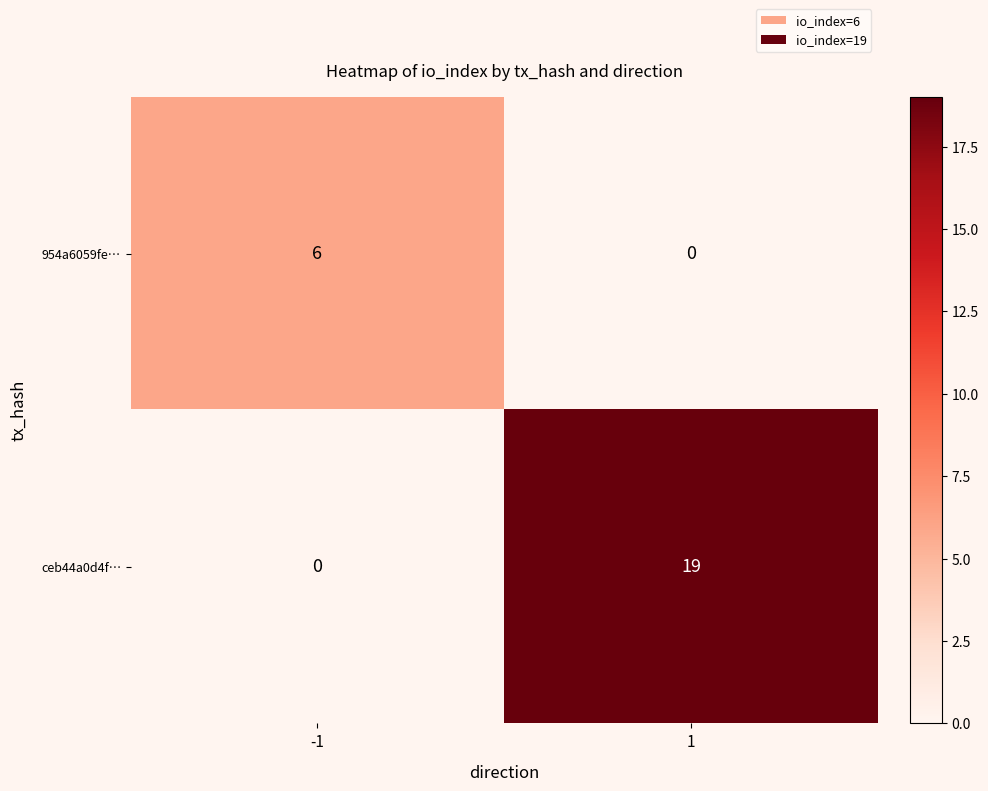

Read the ceb44a0d4f… value at 1.

19